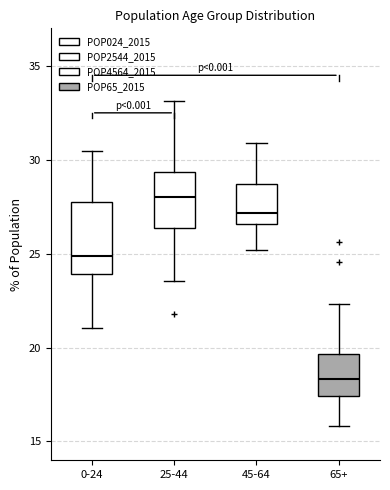

Reading left to right, read every box against the y-axis: the position of its median line, the range the box covers, and the ends of its whiskers. The values are not printed on the chart, so give them approximately, as read against the axis.

0-24: median 25.0, box 24.0 to 28.0, whiskers 21.0 to 30.5
25-44: median 28.0, box 26.5 to 29.5, whiskers 23.5 to 33.0
45-64: median 27.0, box 26.5 to 28.5, whiskers 25.0 to 31.0
65+: median 18.5, box 17.5 to 19.5, whiskers 16.0 to 22.5